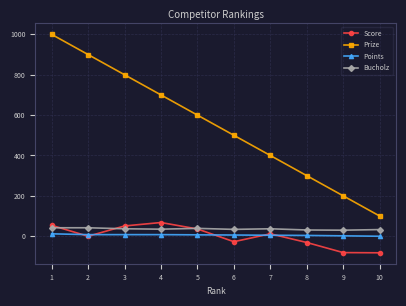

The value of Points at 9 is 2. True or false?

True